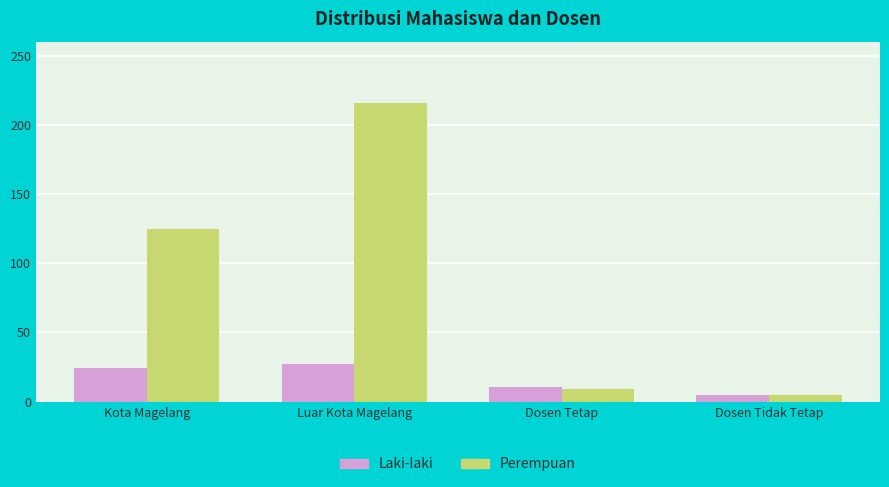

What is the label of the 3rd bar from the left?

Dosen Tetap